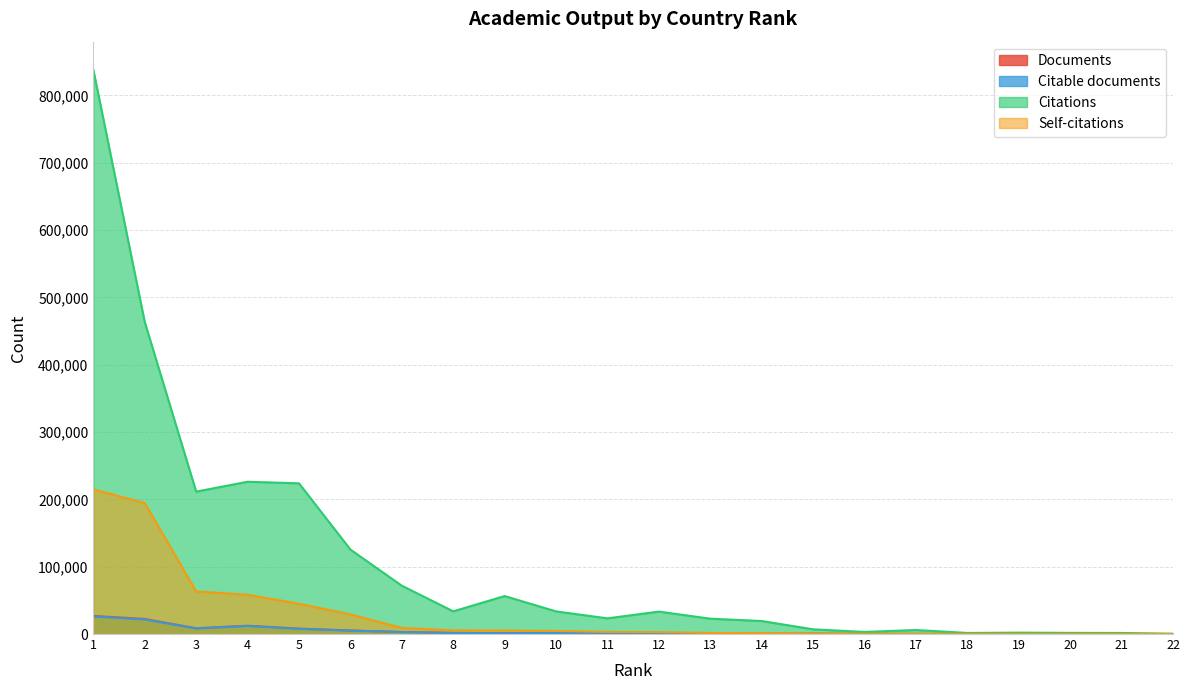

At how many categories does at least one series exceed 73709?

6